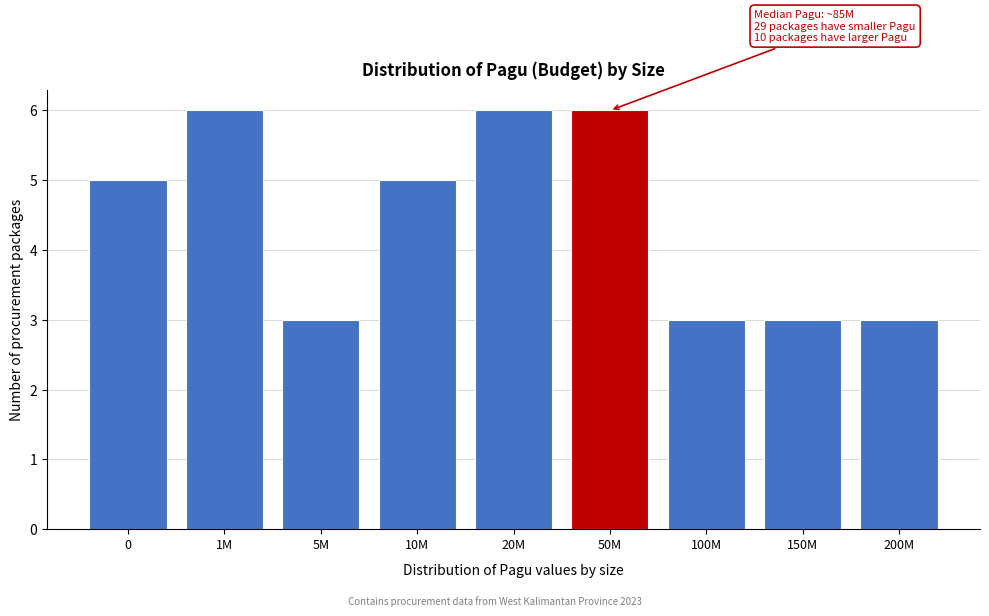

Reading left to right, what are all the values shown in this chart?

5	6	3	5	6	6	3	3	3